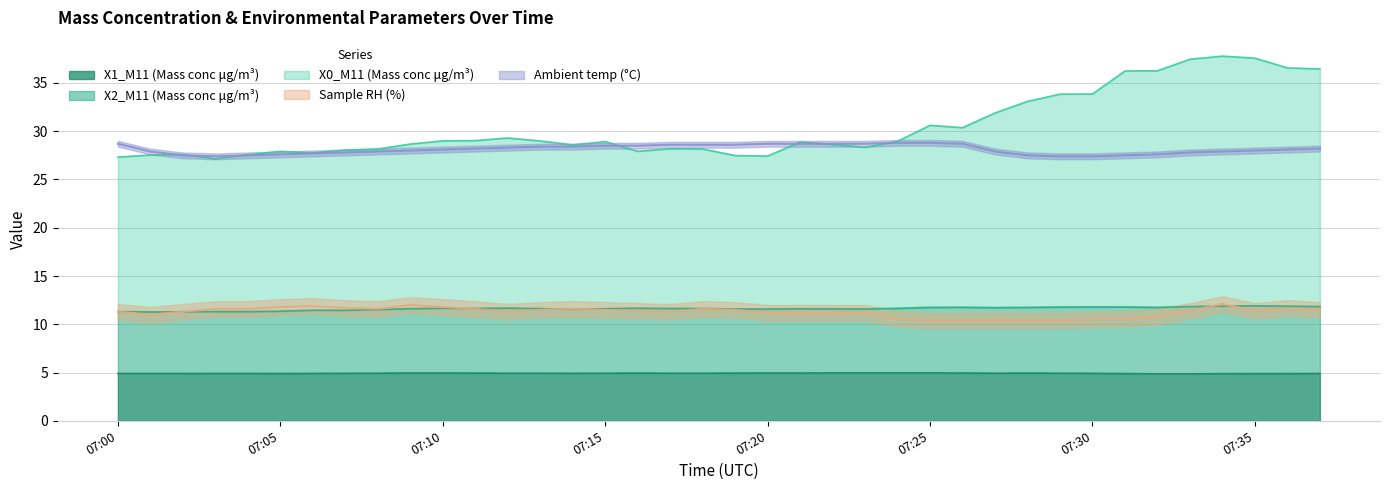

What position from the left is 2022-06-13 07:27:00?

28